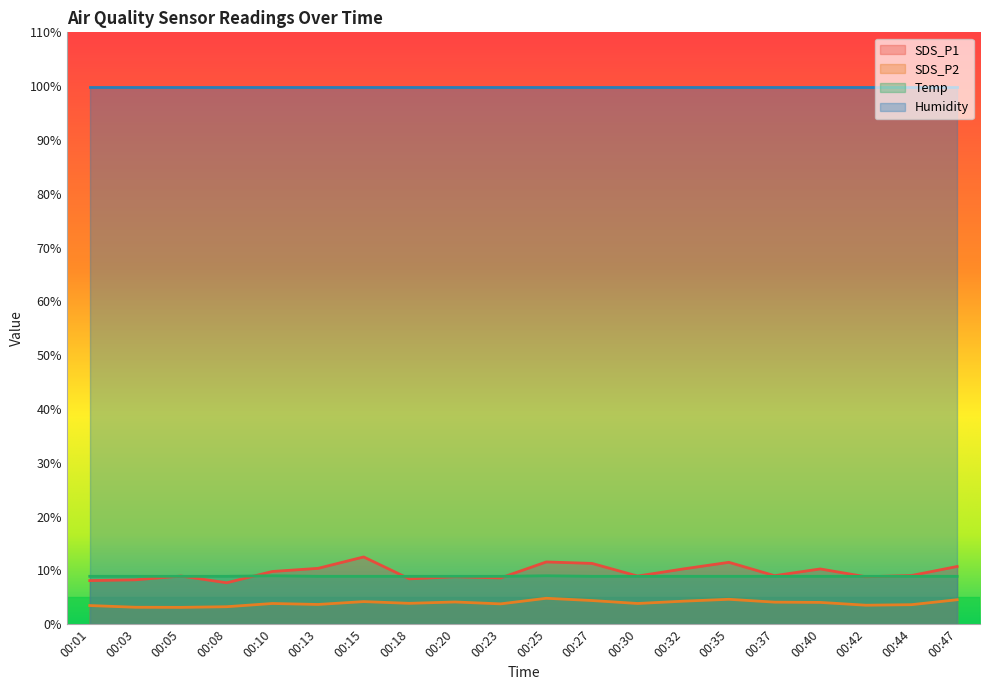

Between 00:44 and 00:47, which series saw the biggest shift?

SDS_P1